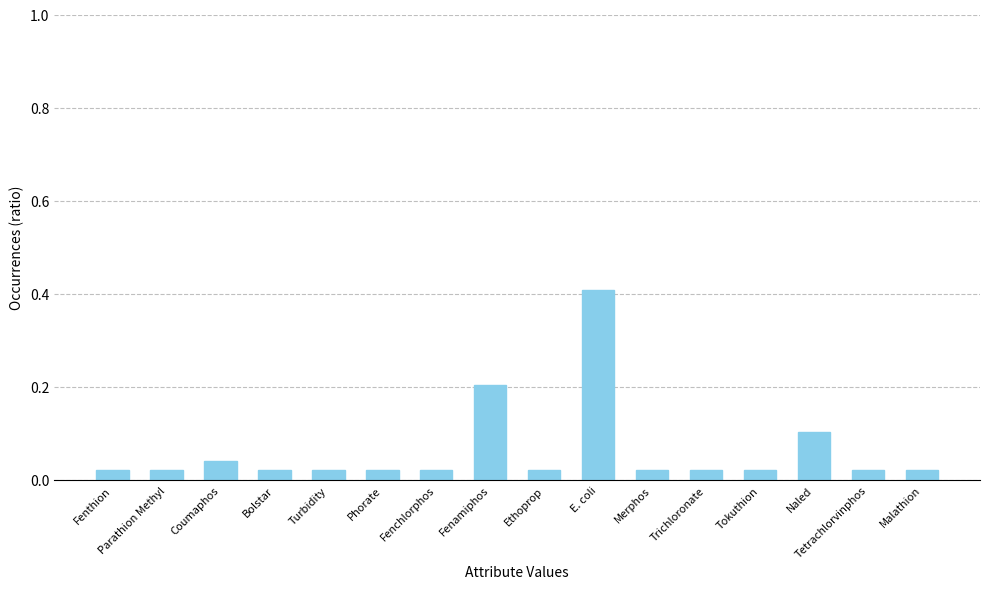

What position from the left is Coumaphos?

3